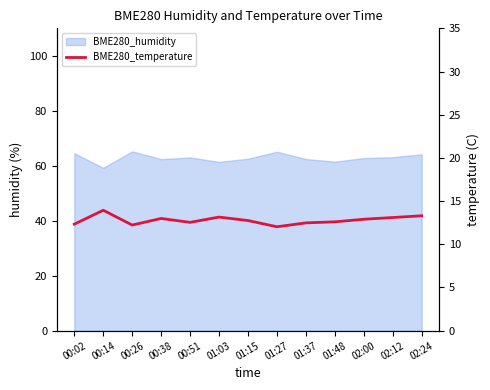

What is the difference between the values at 02:24 and 01:27?

1.3